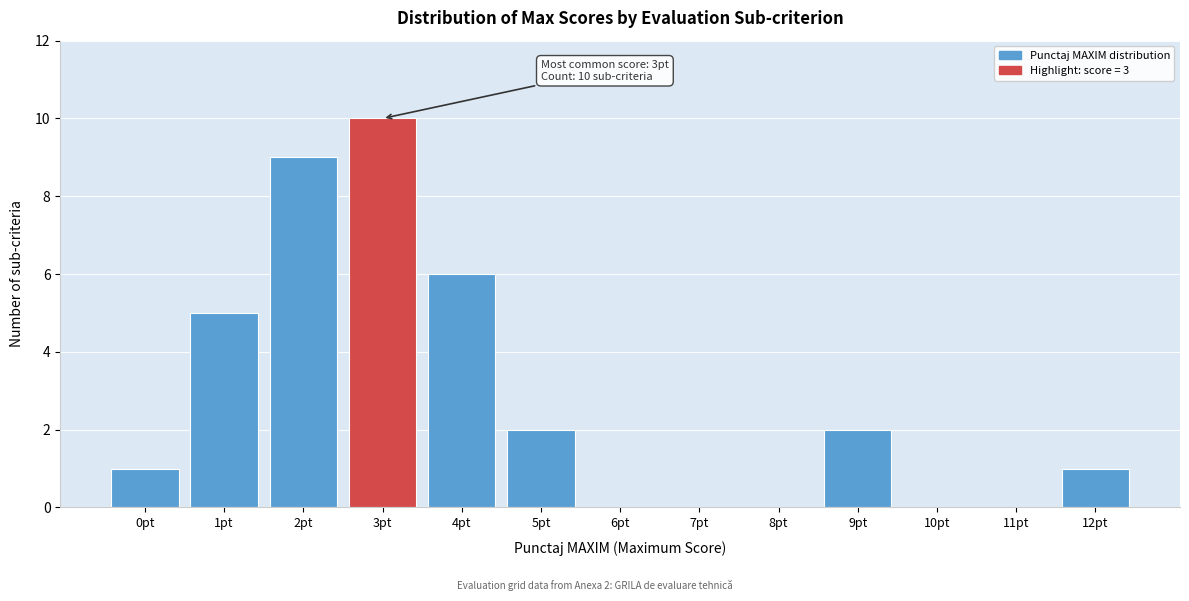

Reading left to right, what are all the values shown in this chart?

0pt=1	1pt=5	2pt=9	3pt=10	4pt=6	5pt=2	6pt=0	7pt=0	8pt=0	9pt=2	10pt=0	11pt=0	12pt=1